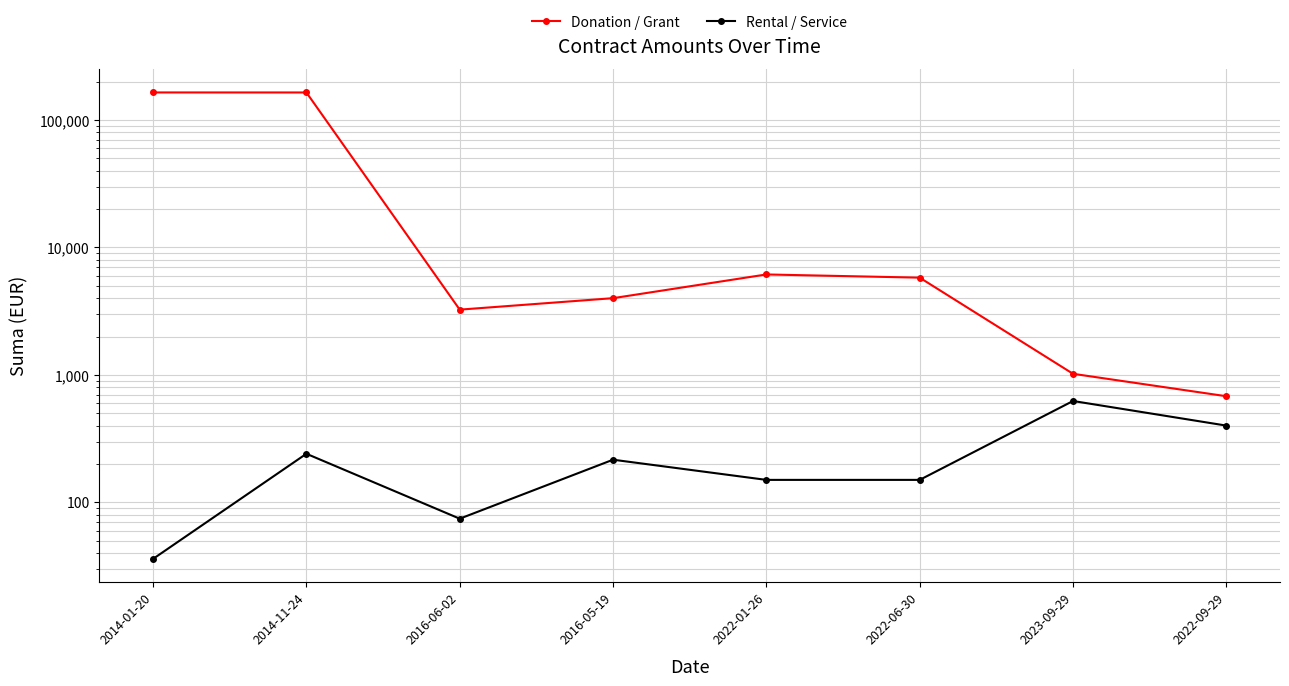

At which label is Donation / Grant closest to 82631?

2022-01-26